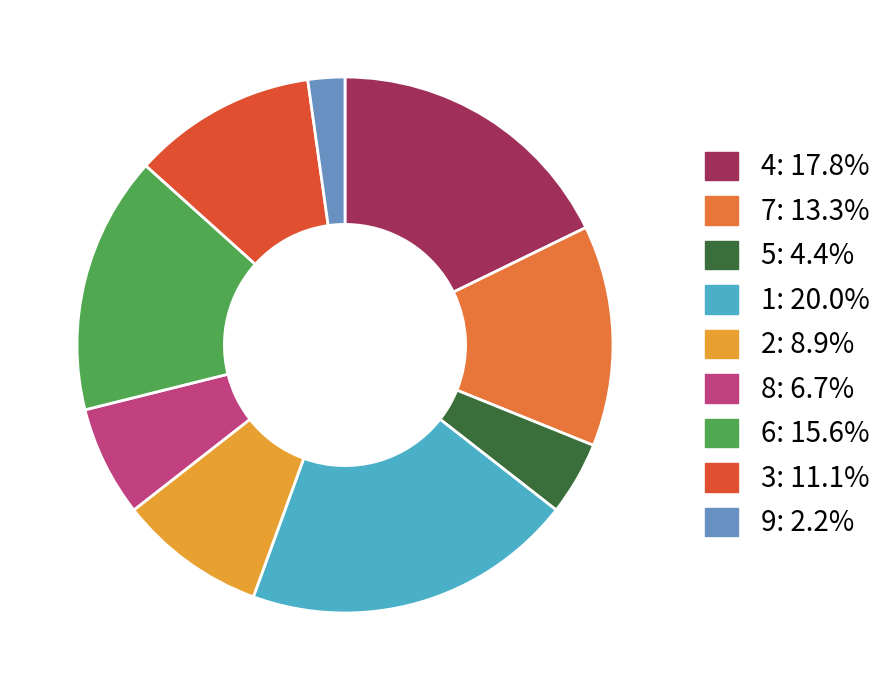

Is the sum of 7 and 2 greater than half?

No